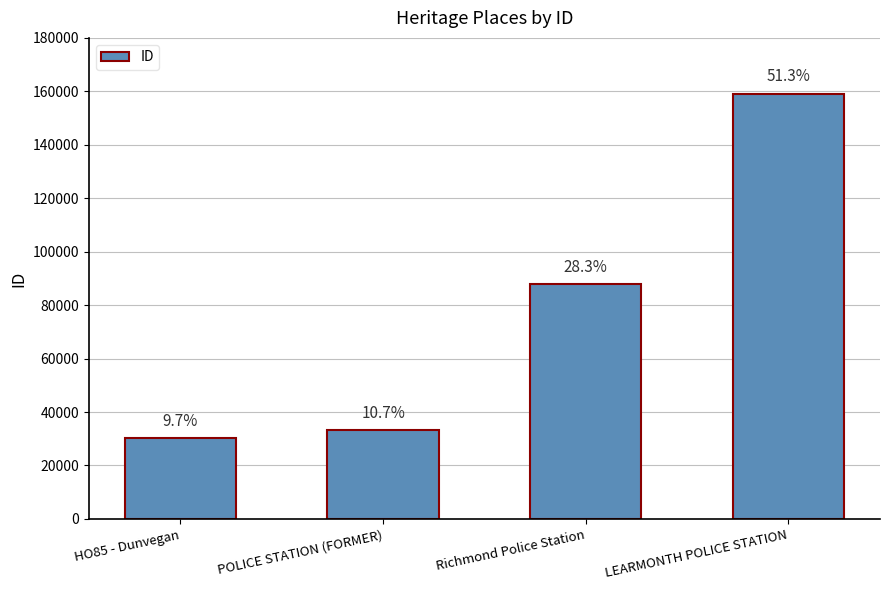

Does the chart contain any negative values?

No